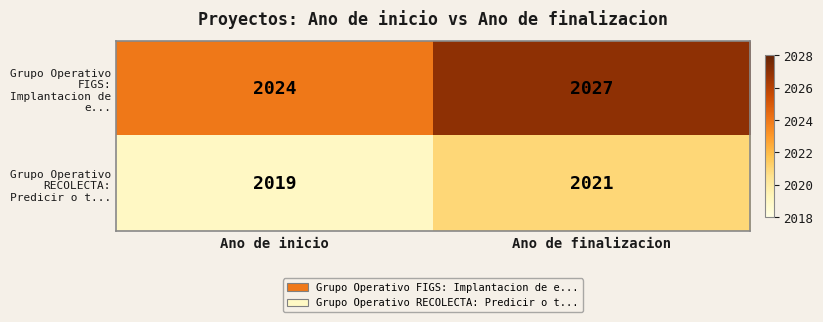

Which series has the largest range (max minus min)?

Grupo Operativo FIGS: Implantacion de e...